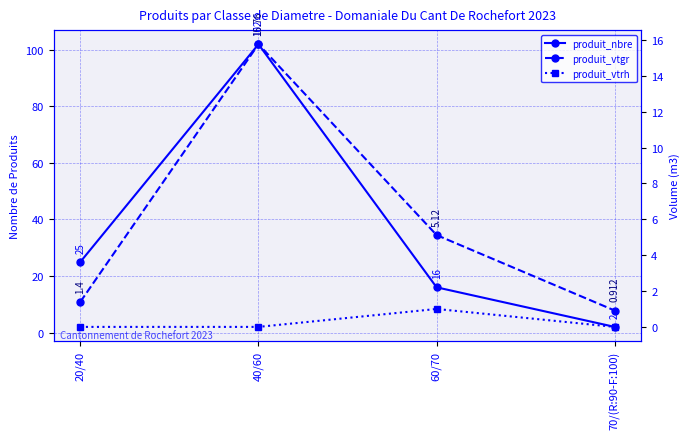

What is the difference between the highest and lowest values at 60/70?

15.0